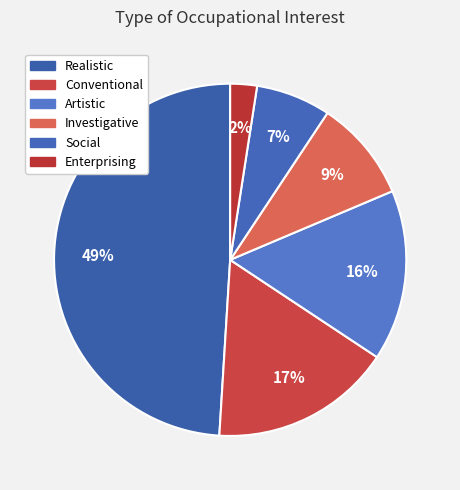

True or false: Investigative accounts for 3% of the total.

False